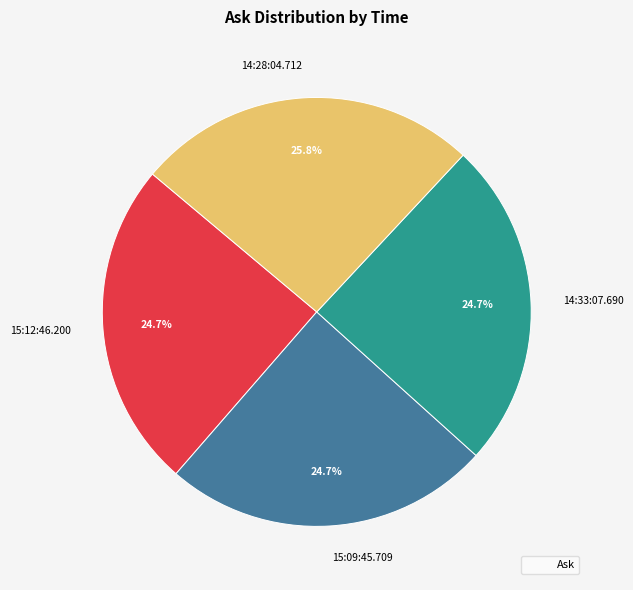

Is it true that 15:12:46.200 is 25% of the pie?

True